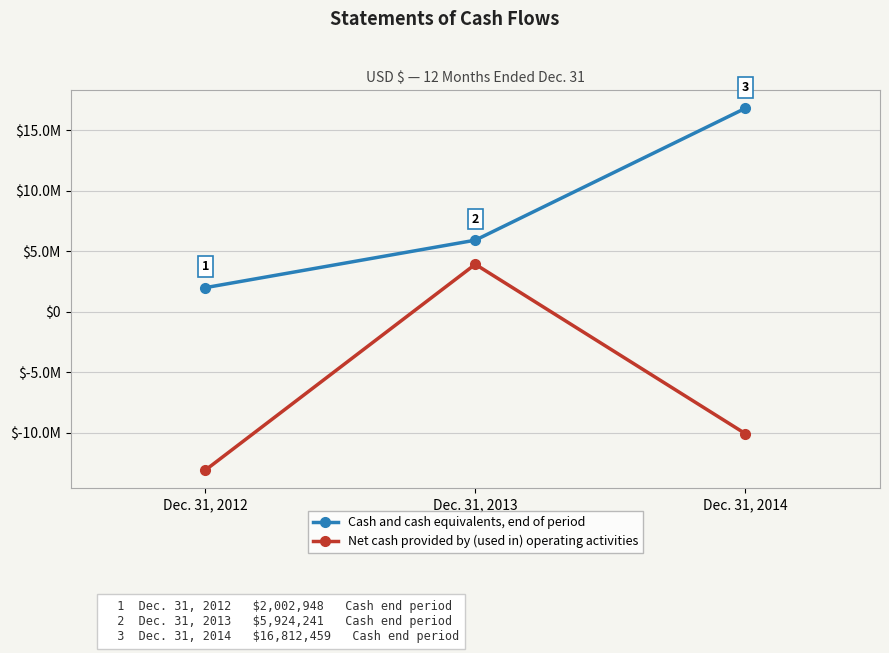

What are all the series names shown in the legend?

Cash and cash equivalents, end of period, Net cash provided by (used in) operating activities